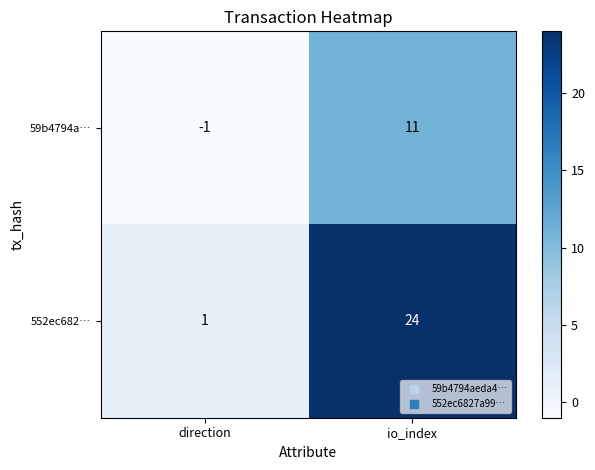

What is the spread (max minus min) of values at io_index?

13